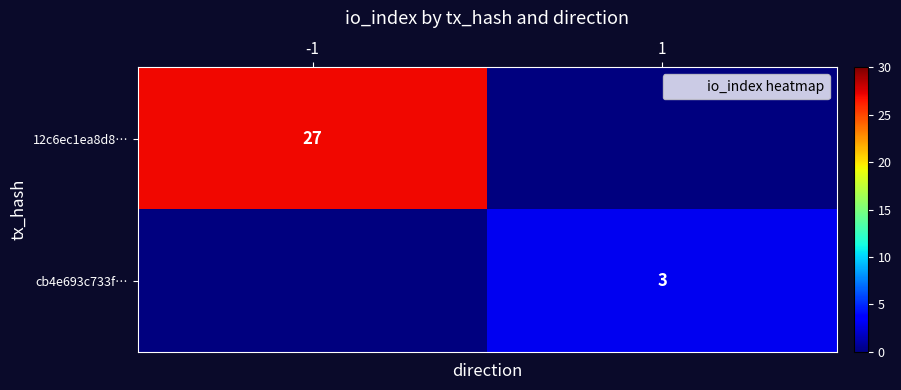

Which category has the highest value across all series?

-1